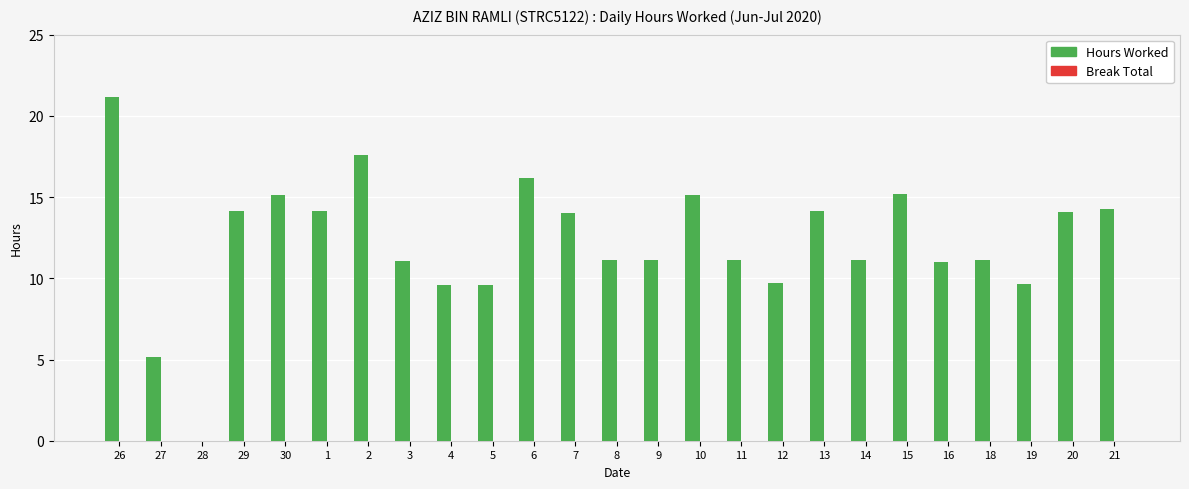

What is the sum of all values?

306.5